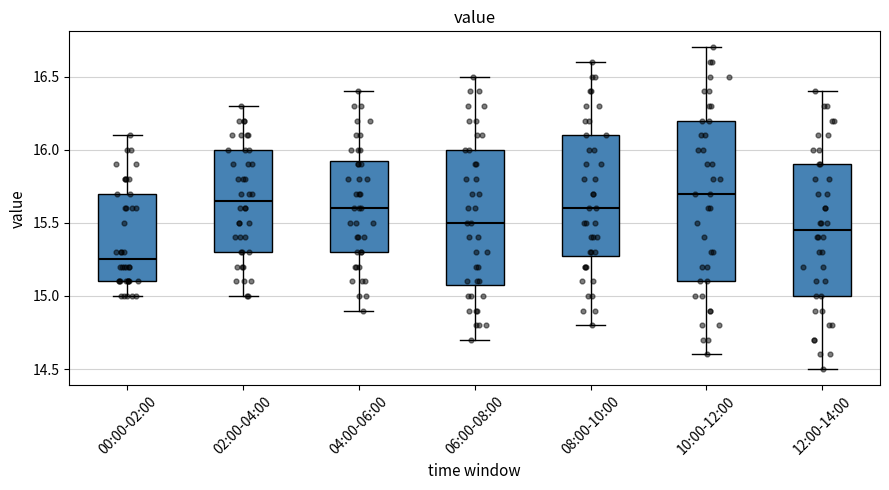

Comparing the boxes themselves (not the whiskers), which one is the tallest?

10:00-12:00